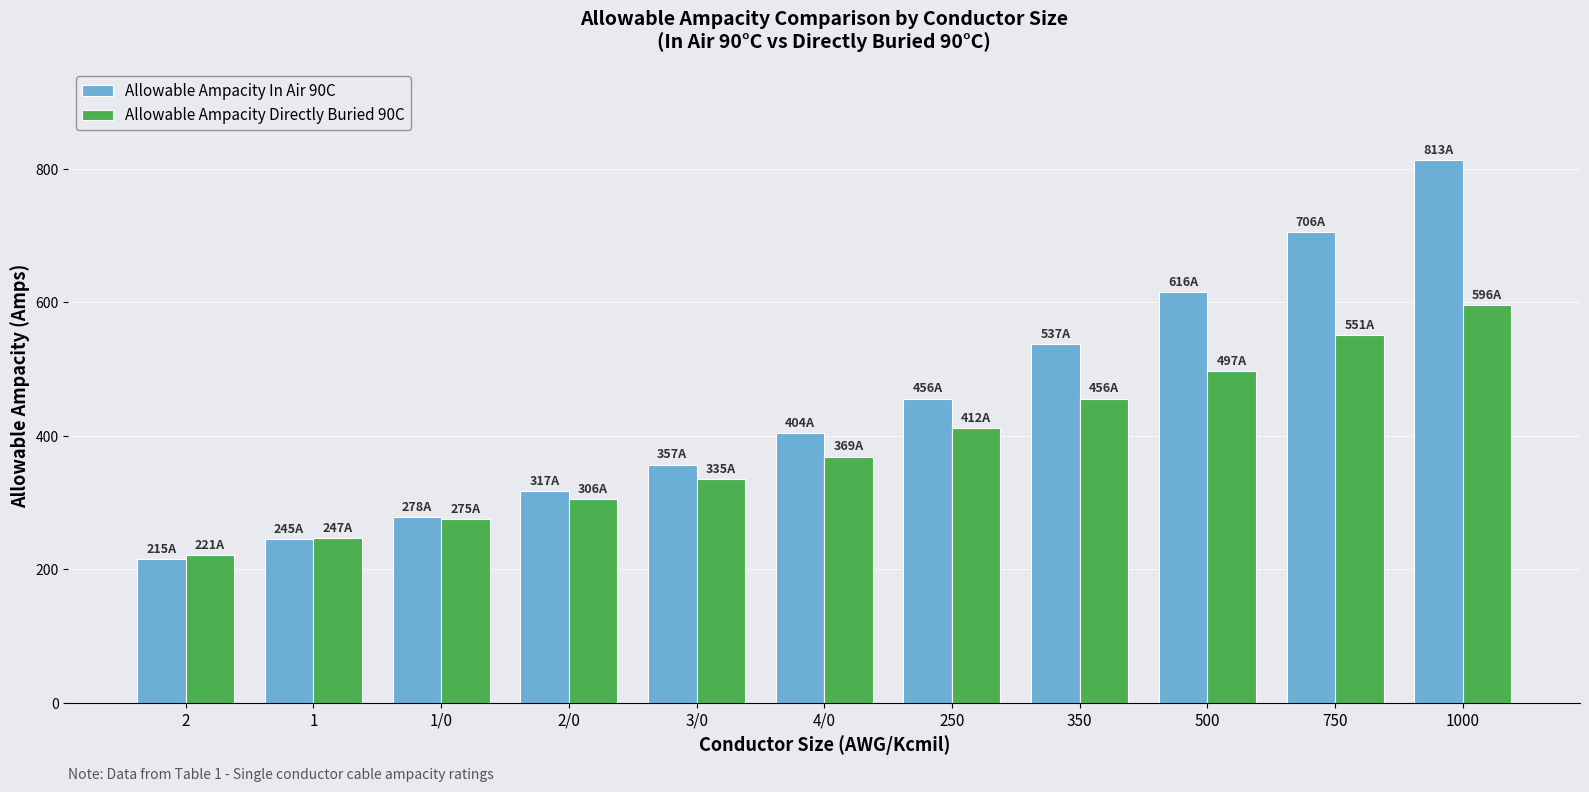

Rank the series at 3/0 from lowest to highest value.

Allowable Ampacity Directly Buried 90C, Allowable Ampacity In Air 90C